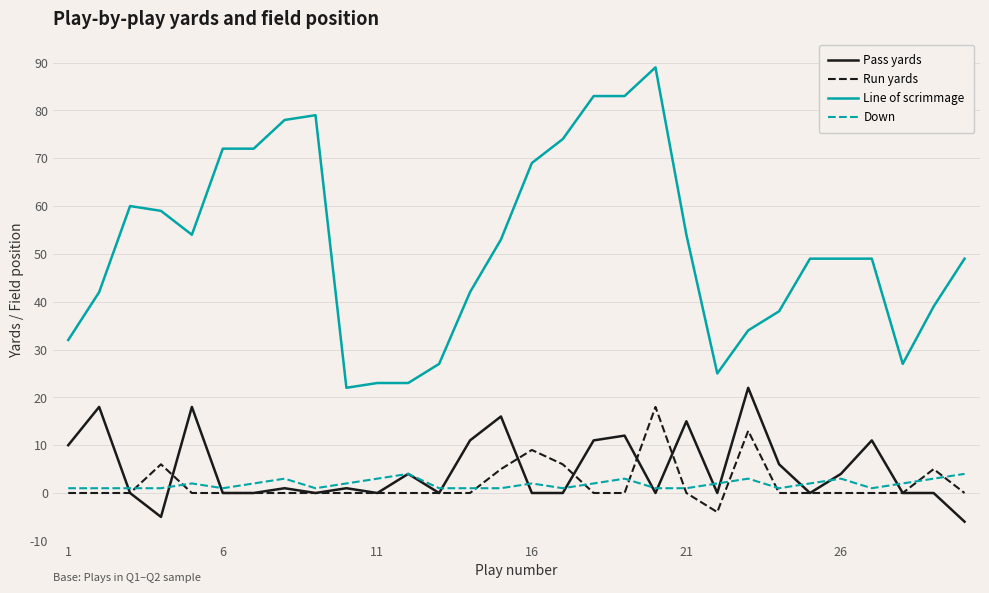

True or false: Down and Line of scrimmage cross at least once.

False